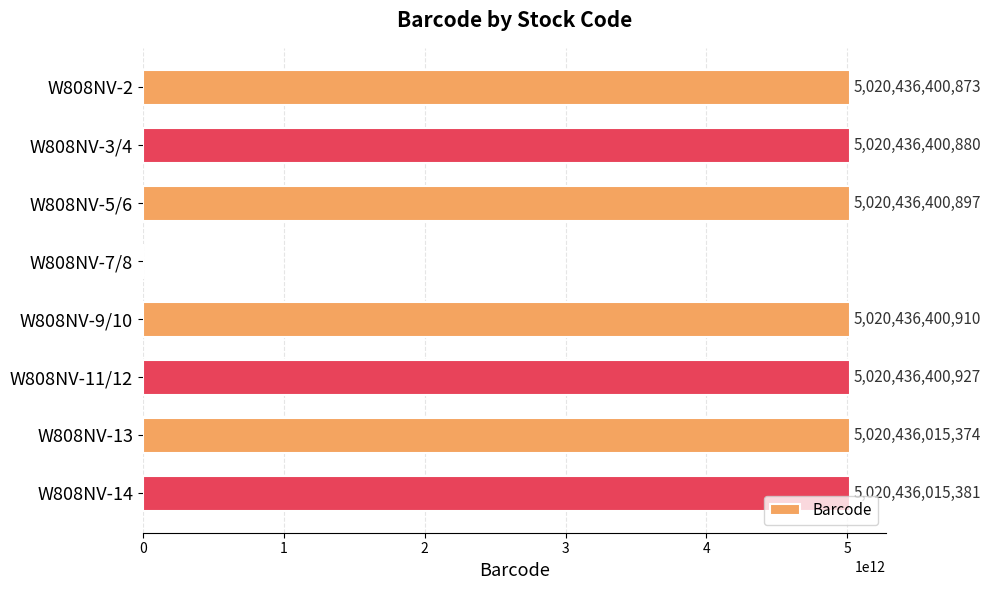

Does the chart contain stacked bars?

No